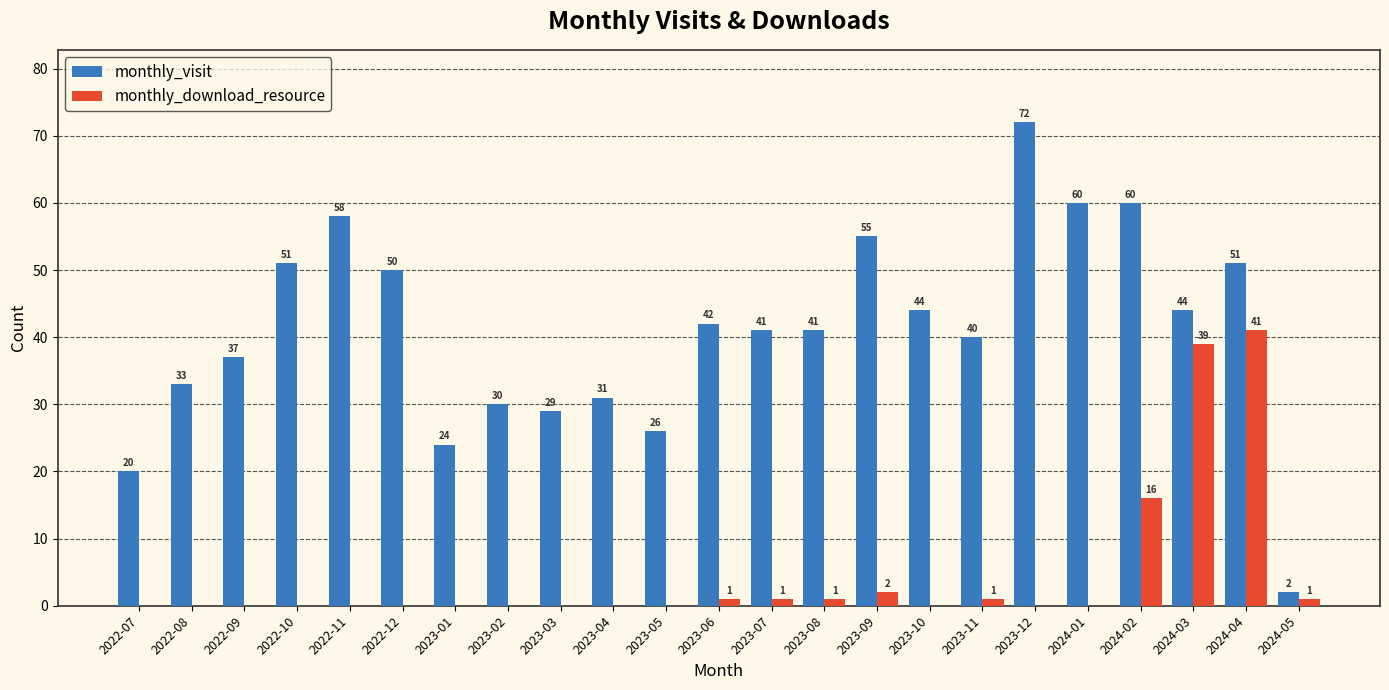

What is the sum of all monthly_visit values?

941